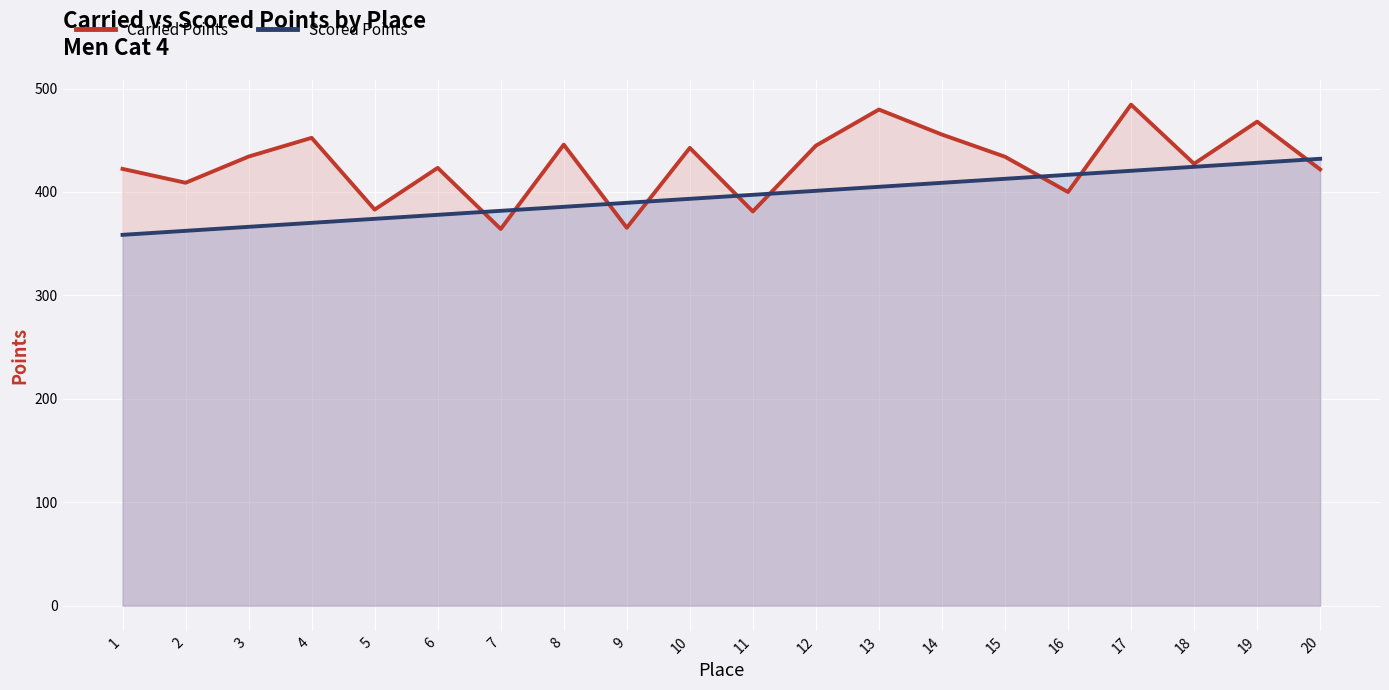

Which series has the widest spread of values?

Carried Points